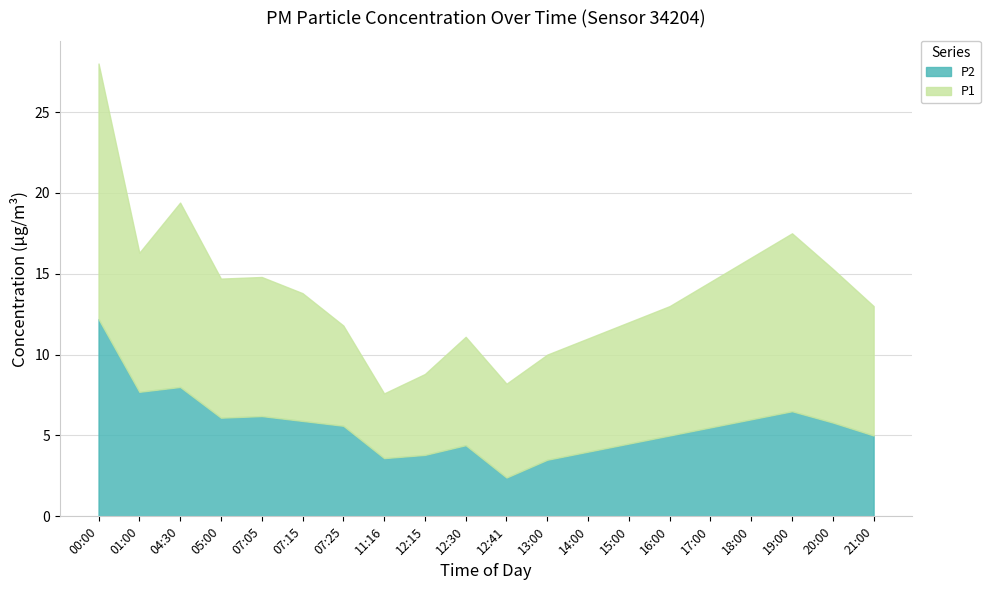

Rank the series by their average value, from highest to lowest.

P1, P2